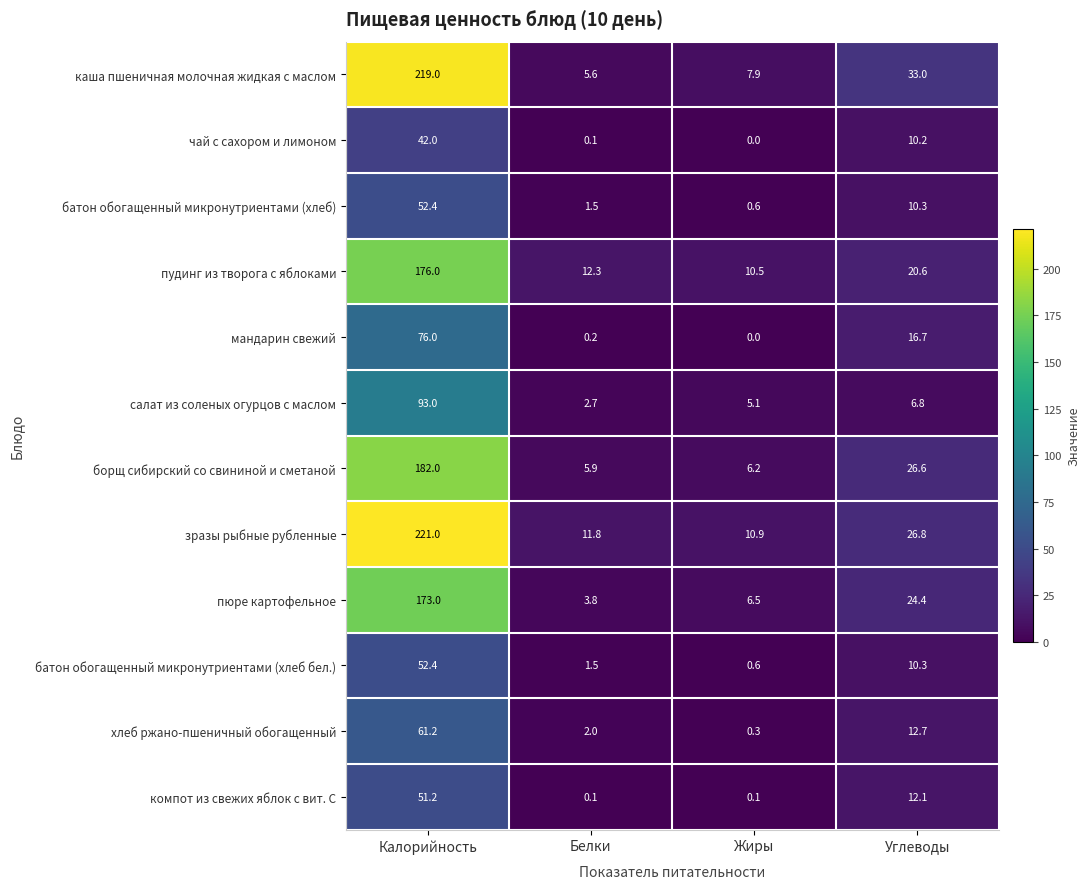

Rank the categories by чай с сахором и лимоном value from highest to lowest.

Калорийность, Углеводы, Белки, Жиры